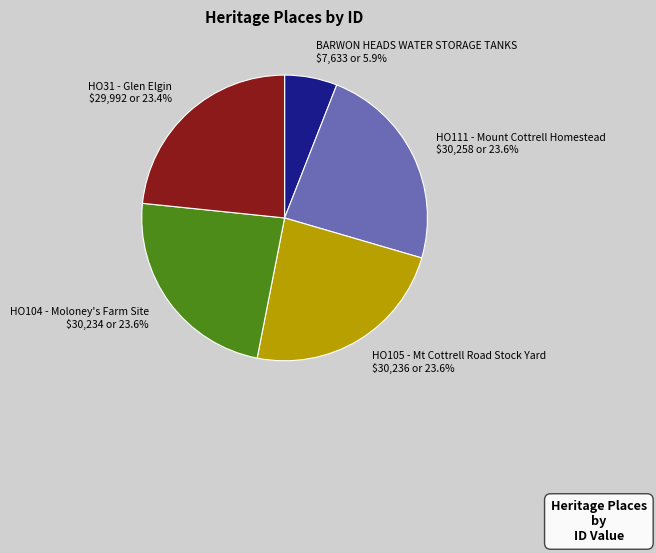

To the nearest percent, what is the difference between the BARWON HEADS WATER STORAGE TANKS and HO31 - Glen Elgin slice percentages?

17%